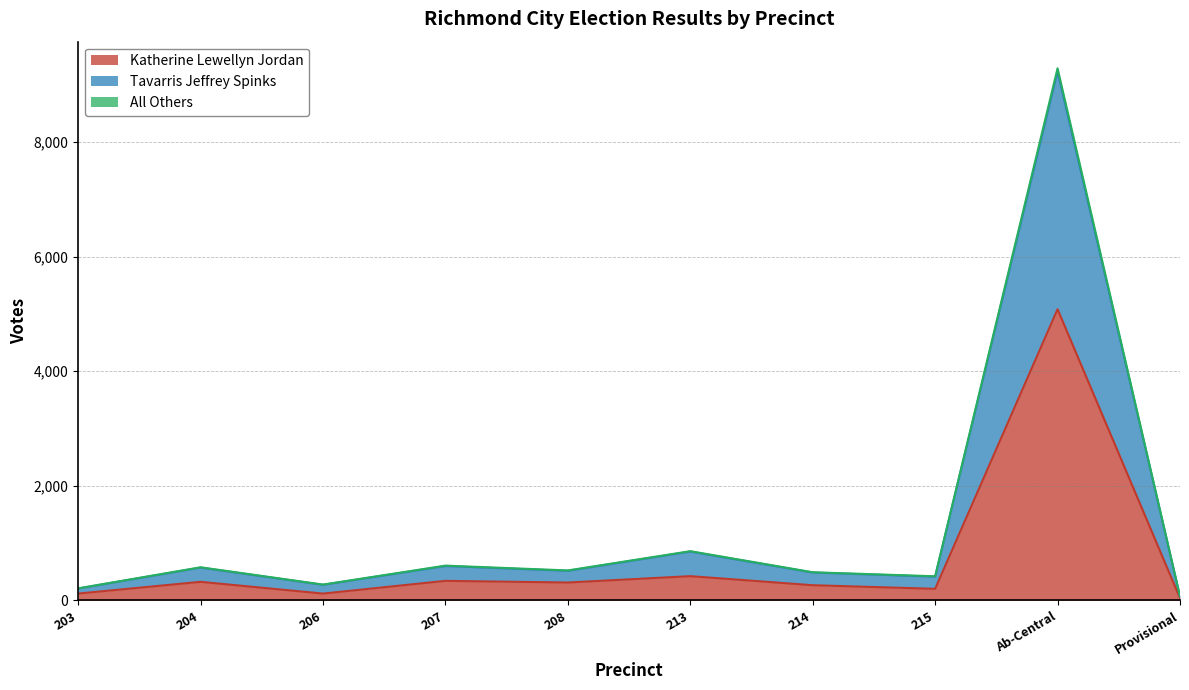

What is the label of the 6th point from the left?

213